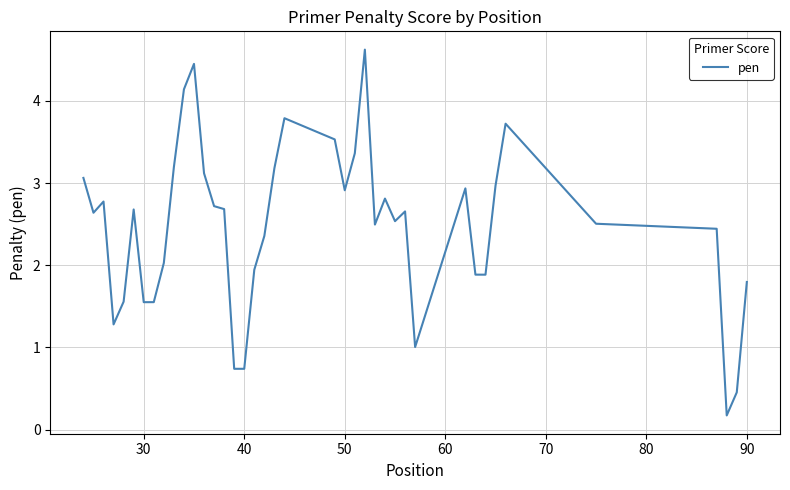

What is the difference between the maximum and minimum values?

4.5